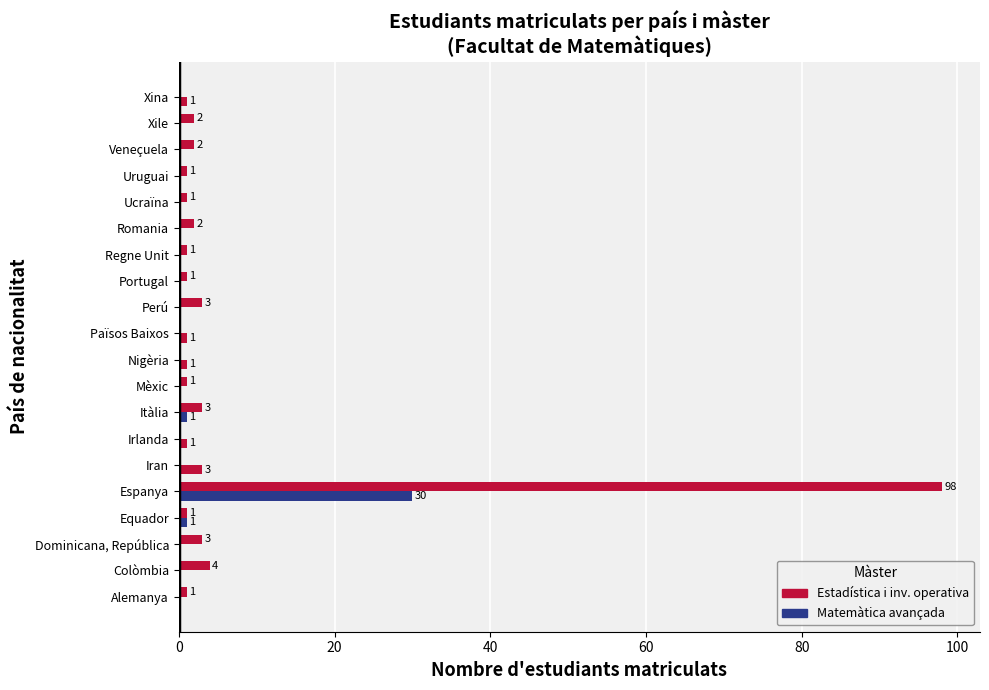

How many distinct data groups are displayed?

2